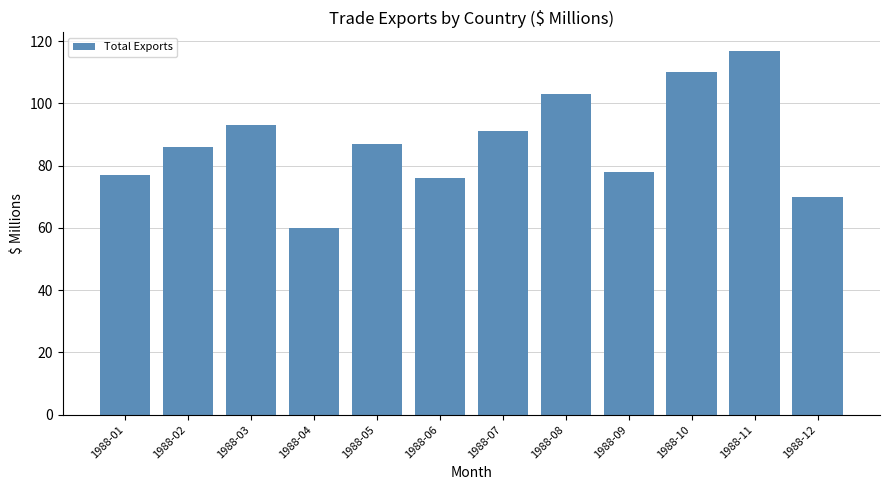

The value at 1988-08 is 144. True or false?

False